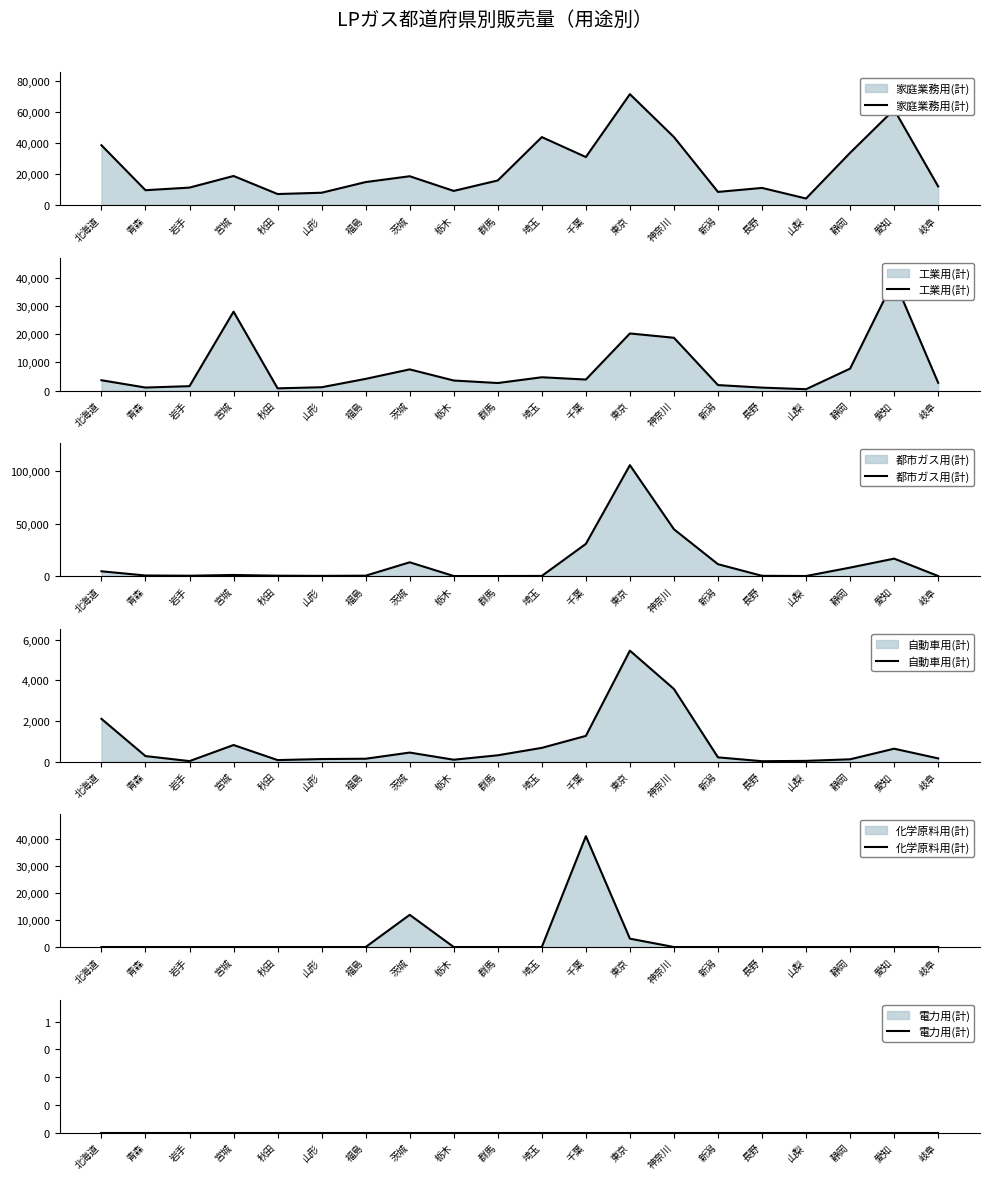

Where do 工業用(計) and 化学原料用(計) first cross each other?

福島 and 茨城